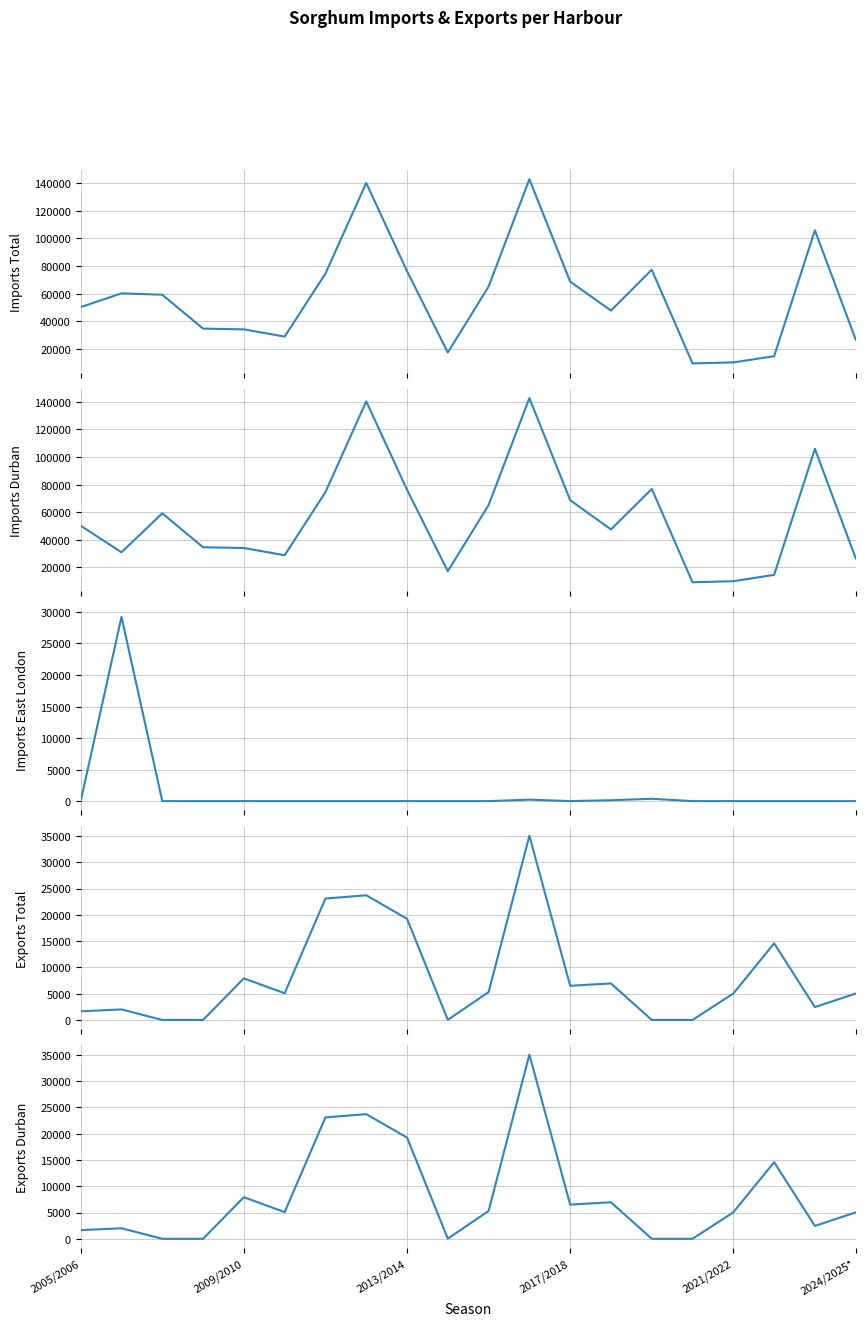

True or false: Imports Total has more than 0 points higher than both neighbors.

True